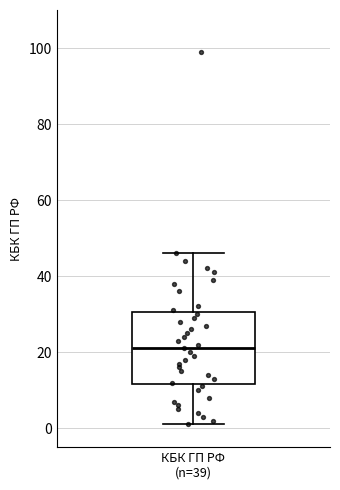

Where does the lower whisker of the box for КБК ГП РФ (n=39) end on the y-axis? The values are not printed on the chart, so give them approximately, as read against the axis.

2